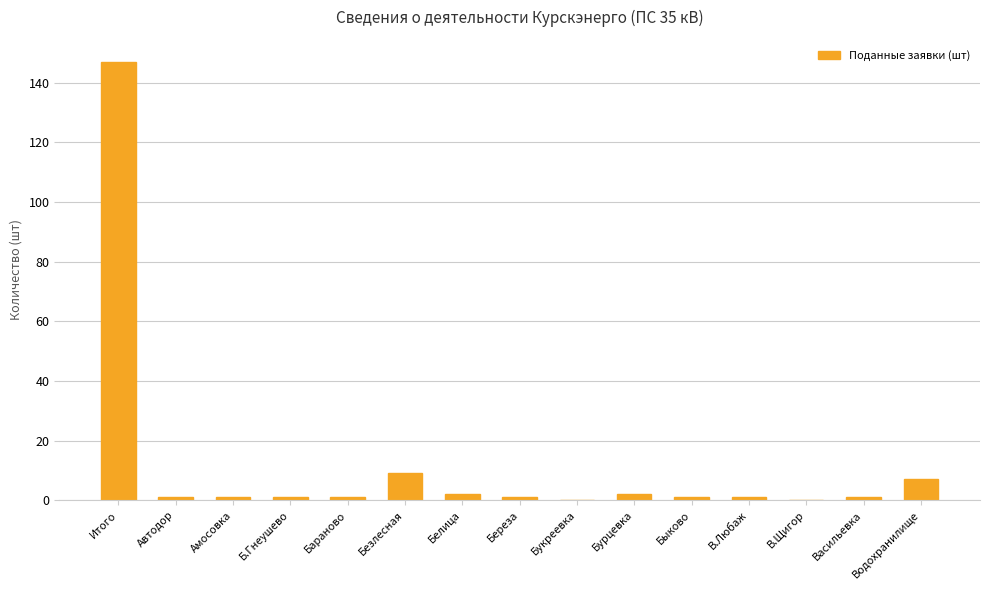

Reading right to left, extract all data points from this chart.

Водохранилище=7	Васильевка=1	В.Щигор=0	В.Любаж=1	Быково=1	Бурцевка=2	Букреевка=0	Береза=1	Белица=2	Безлесная=9	Бараново=1	Б.Гнеушево=1	Амосовка=1	Автодор=1	Итого=147